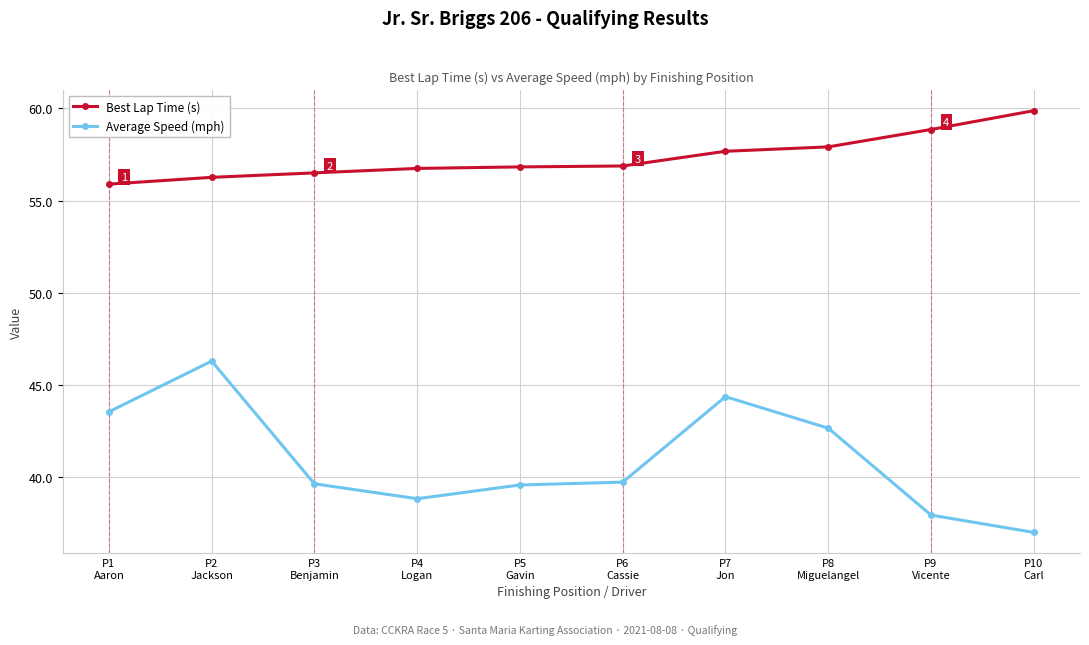

At which label does Average Speed (mph) reach its minimum?

P10
Carl